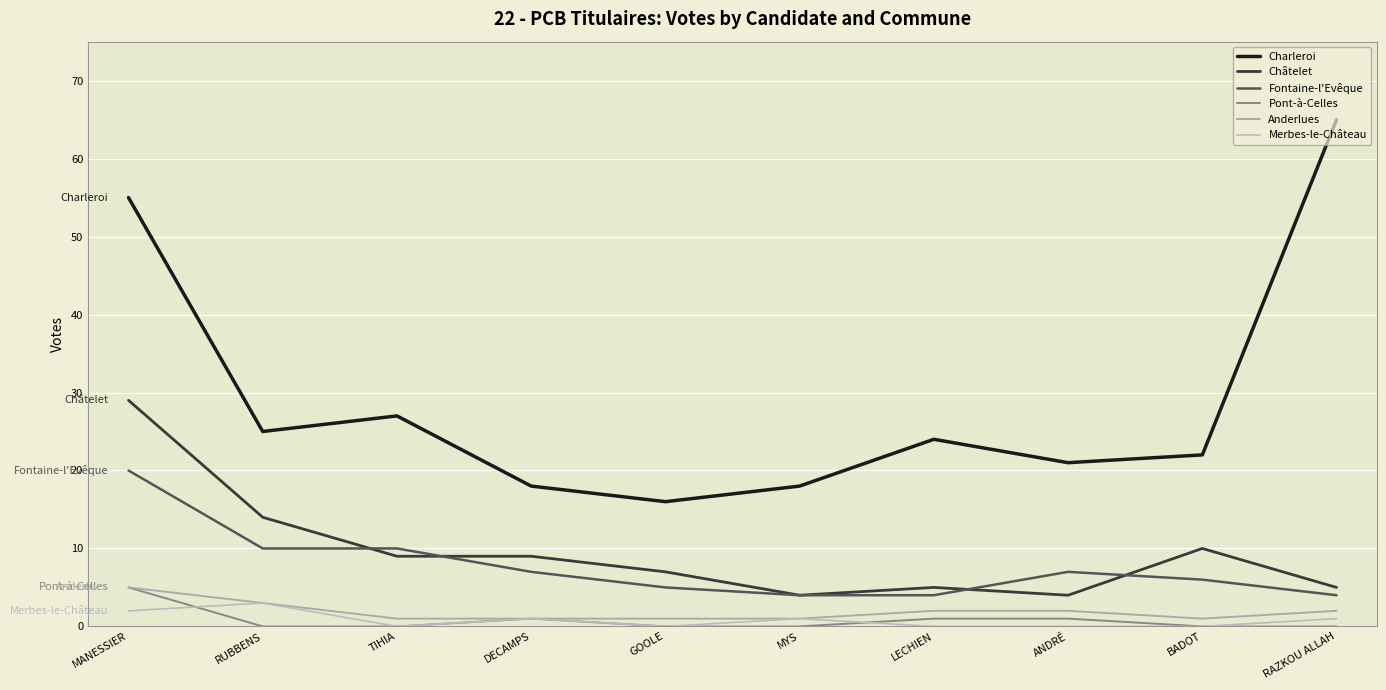

True or false: Châtelet has more than 0 interior local peaks.

True